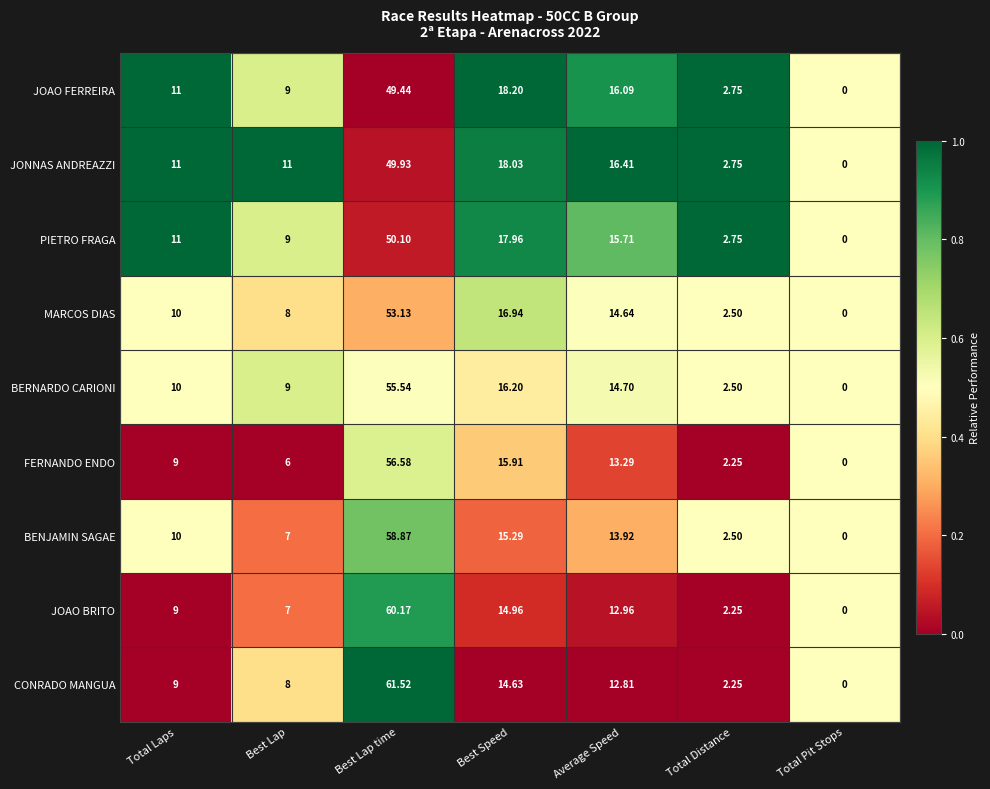

Where is MARCOS DIAS nearest to the value 26?

Best Speed